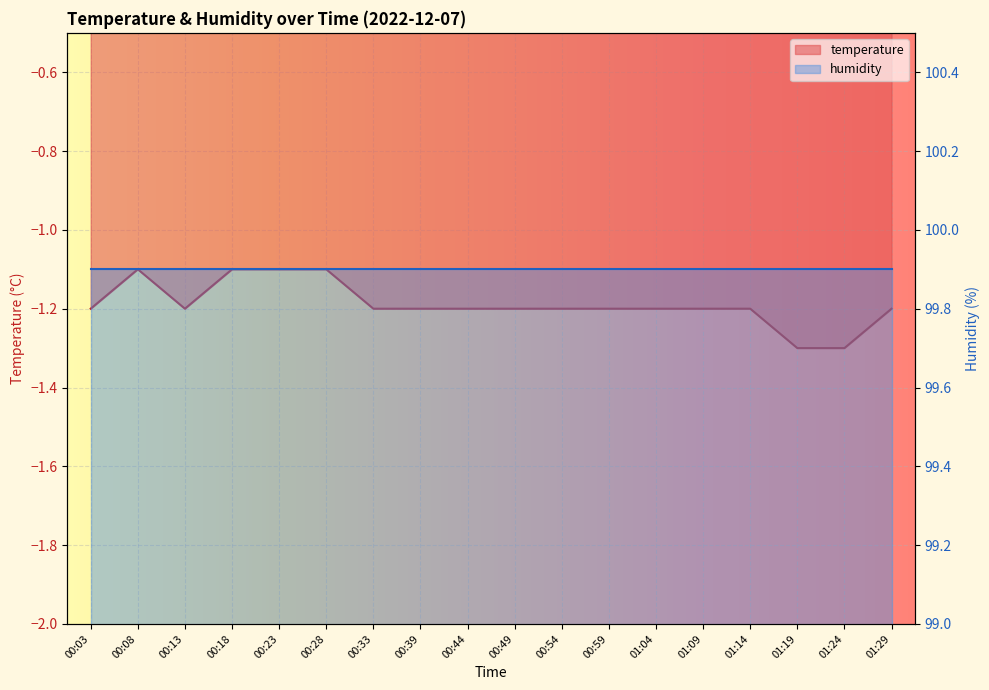

Is it true that the value at 00:28 is -1.7?

False